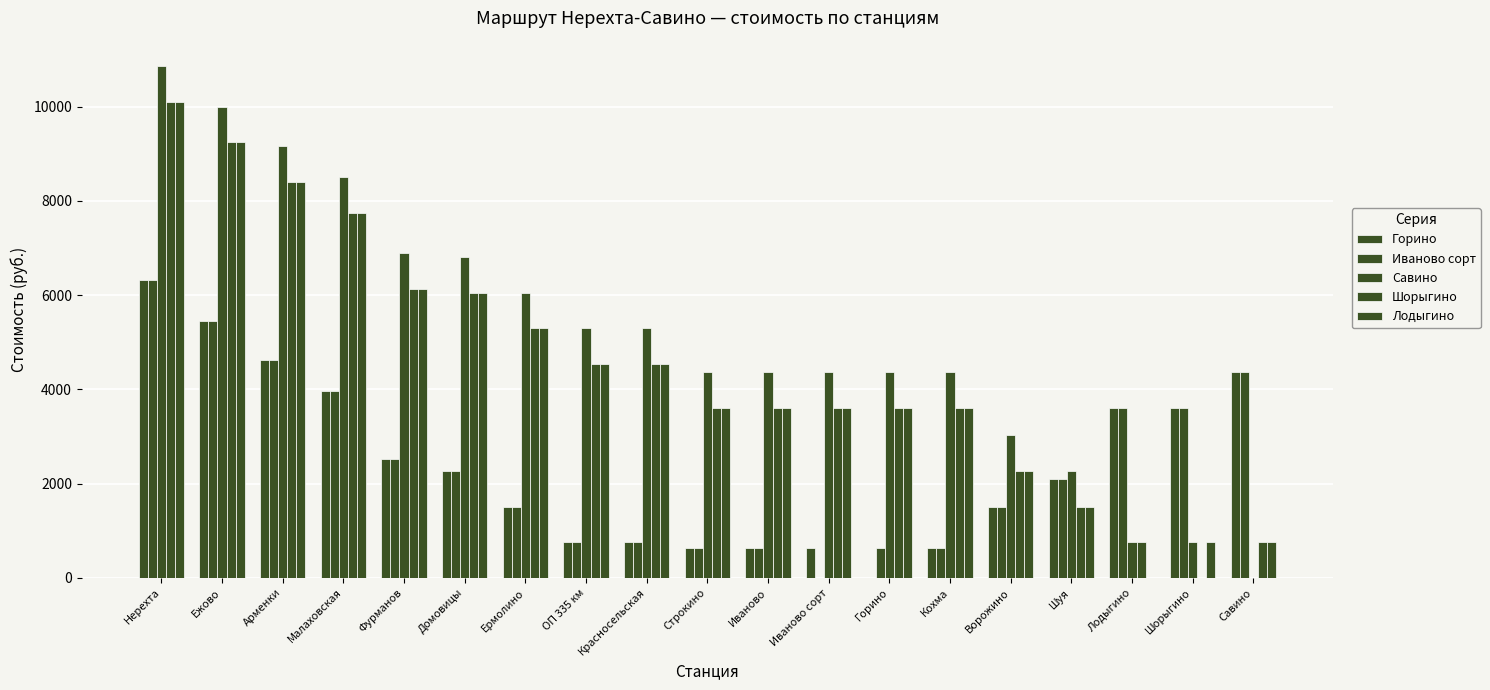

How many groups of bars are there?

19